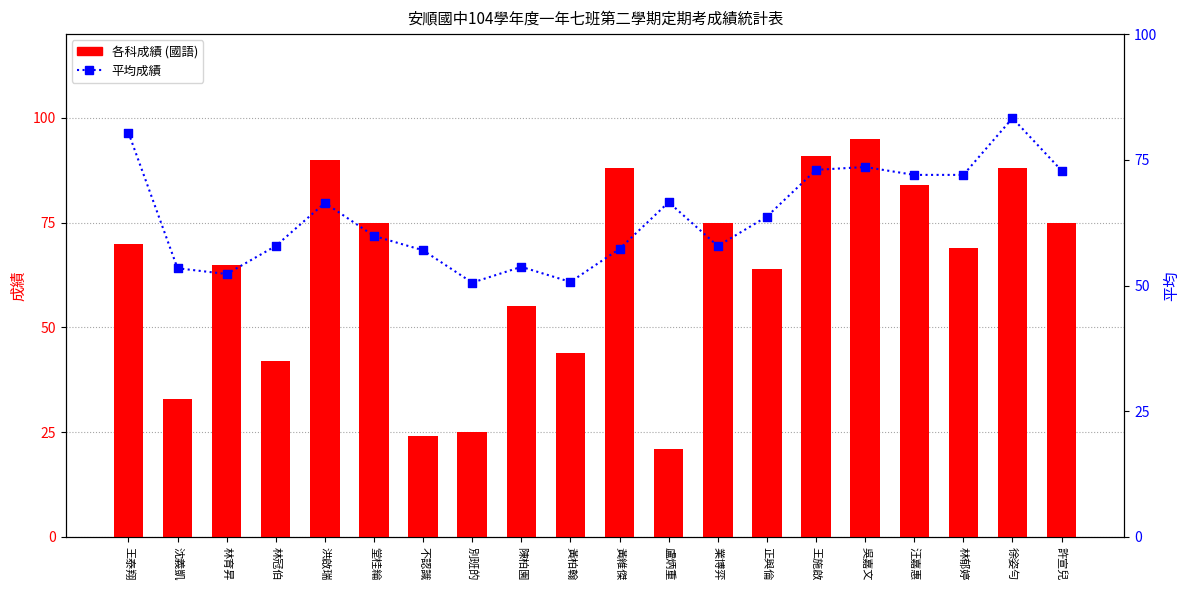

At how many categories does at least one series exceed 47?

20